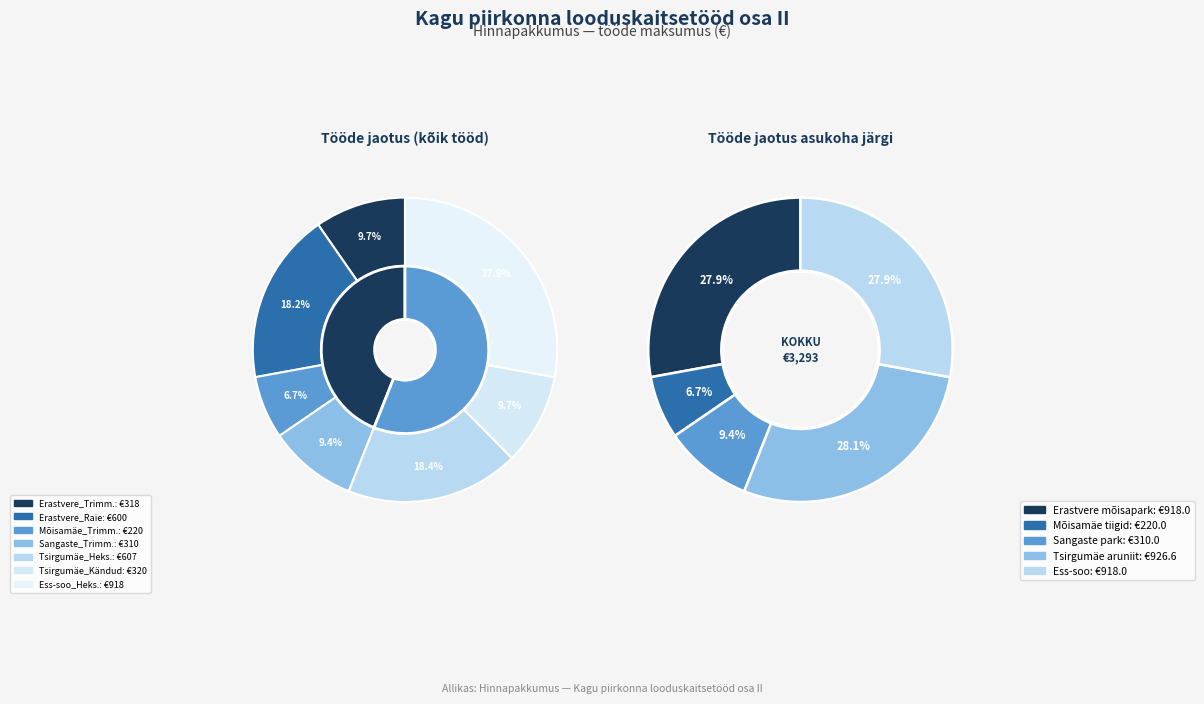

Is Ess-soo_hekseldamine the majority of the pie?

No